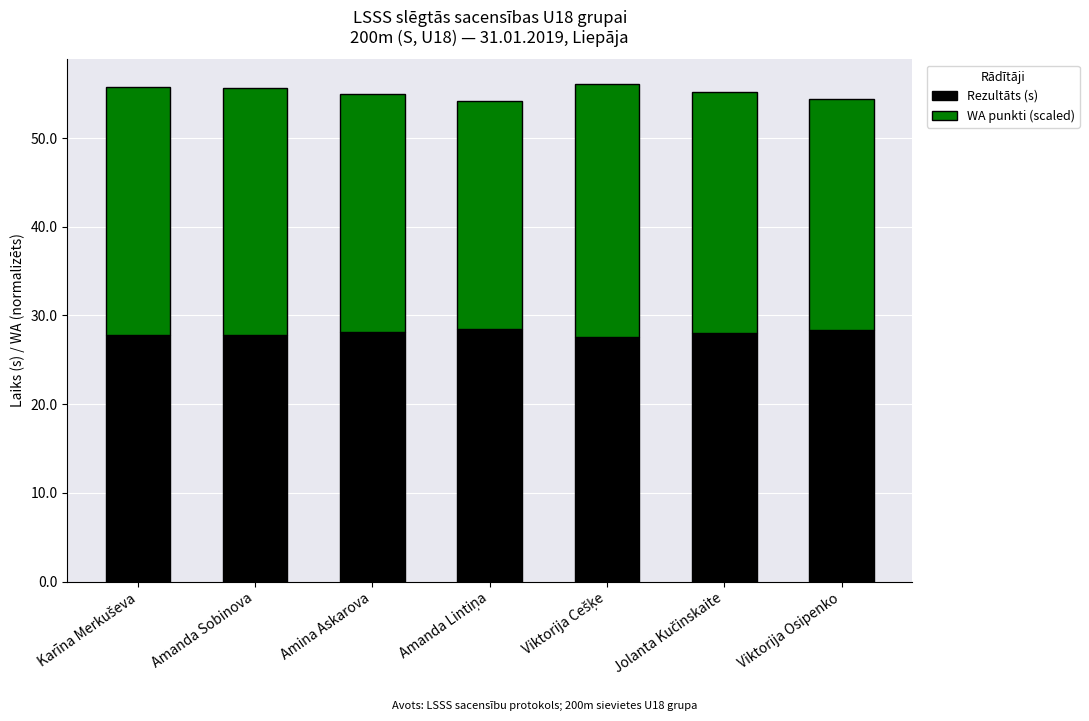

What is the lowest value of the Rezultāts (s) series?

27.6